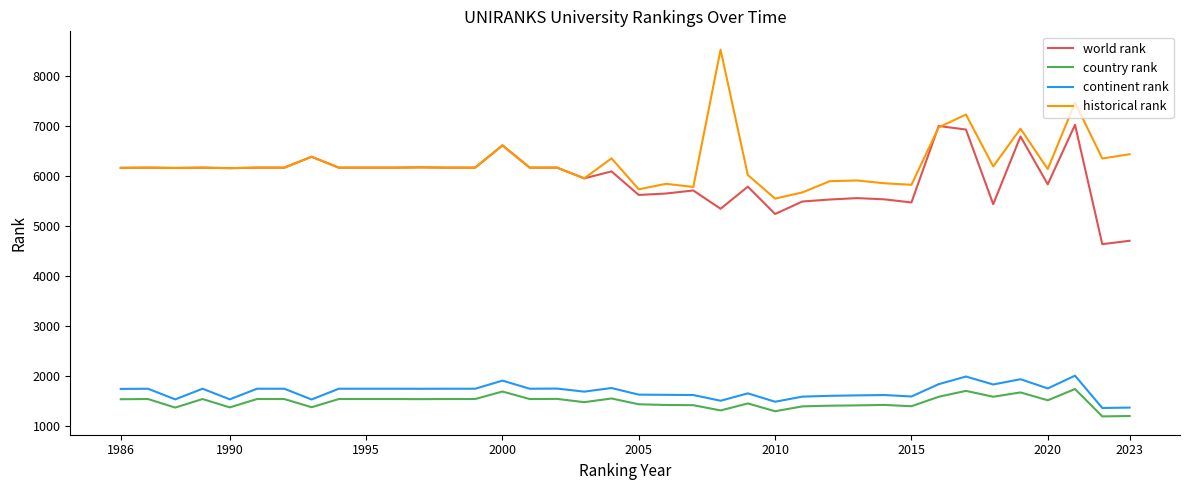

Which series has the largest total across all categories?

historical rank